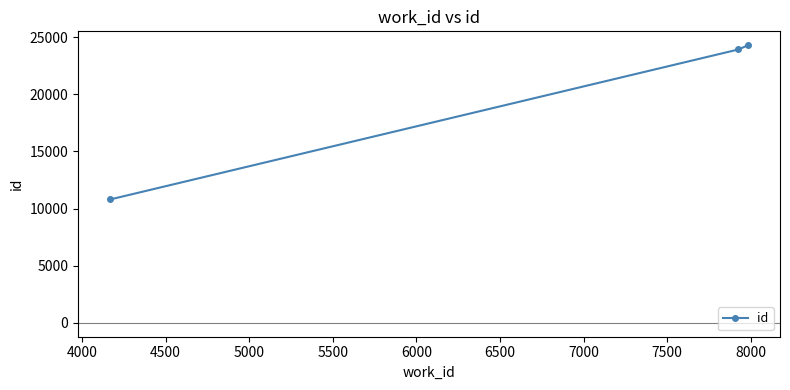

Reading right to left, what are all the values shown in this chart?

24302	23929	10797